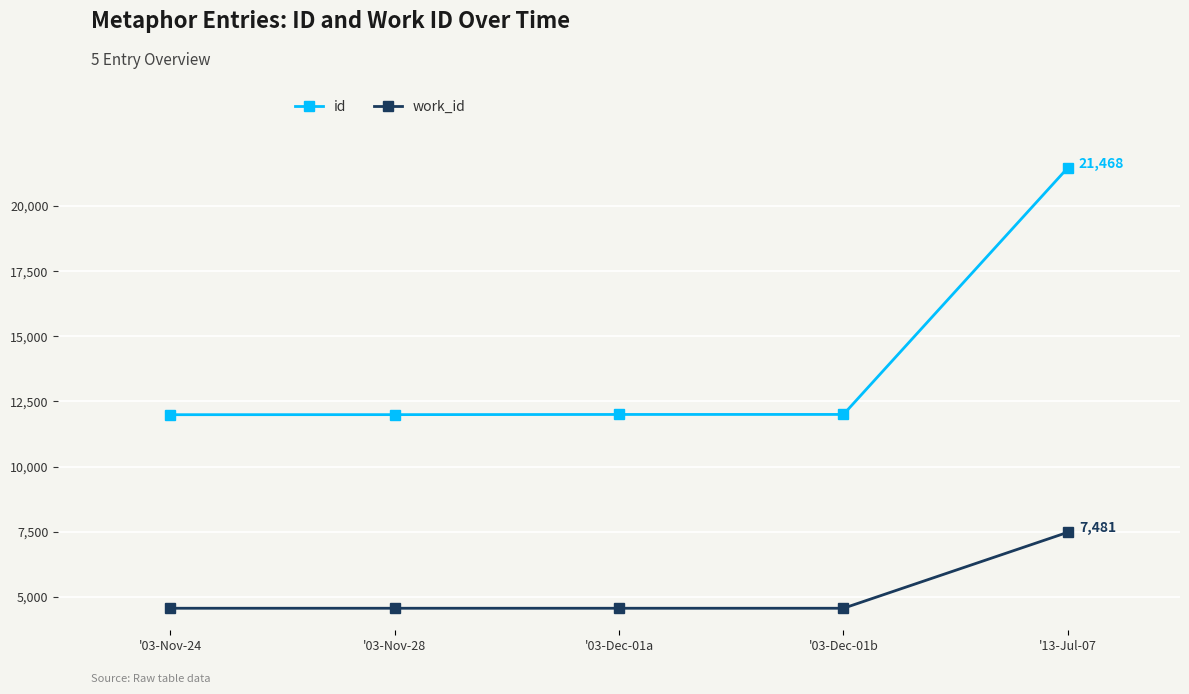

What is the approximate value of id at '13-Jul-07, to the nearest 100?

21500